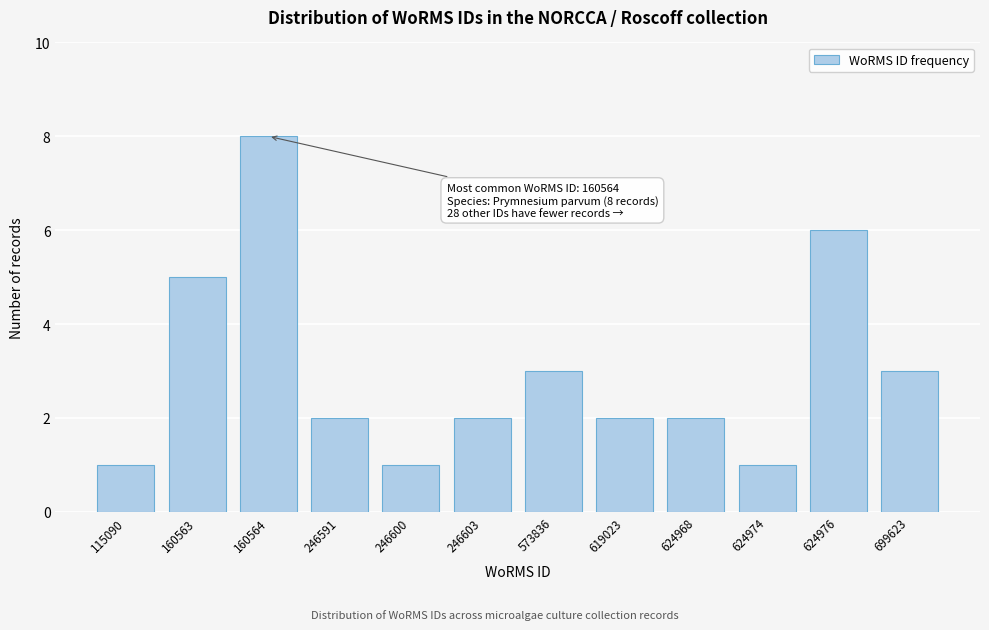

Reading right to left, list all the values displayed in this chart.

699623=3	624976=6	624974=1	624968=2	619023=2	573836=3	246603=2	246600=1	246591=2	160564=8	160563=5	115090=1